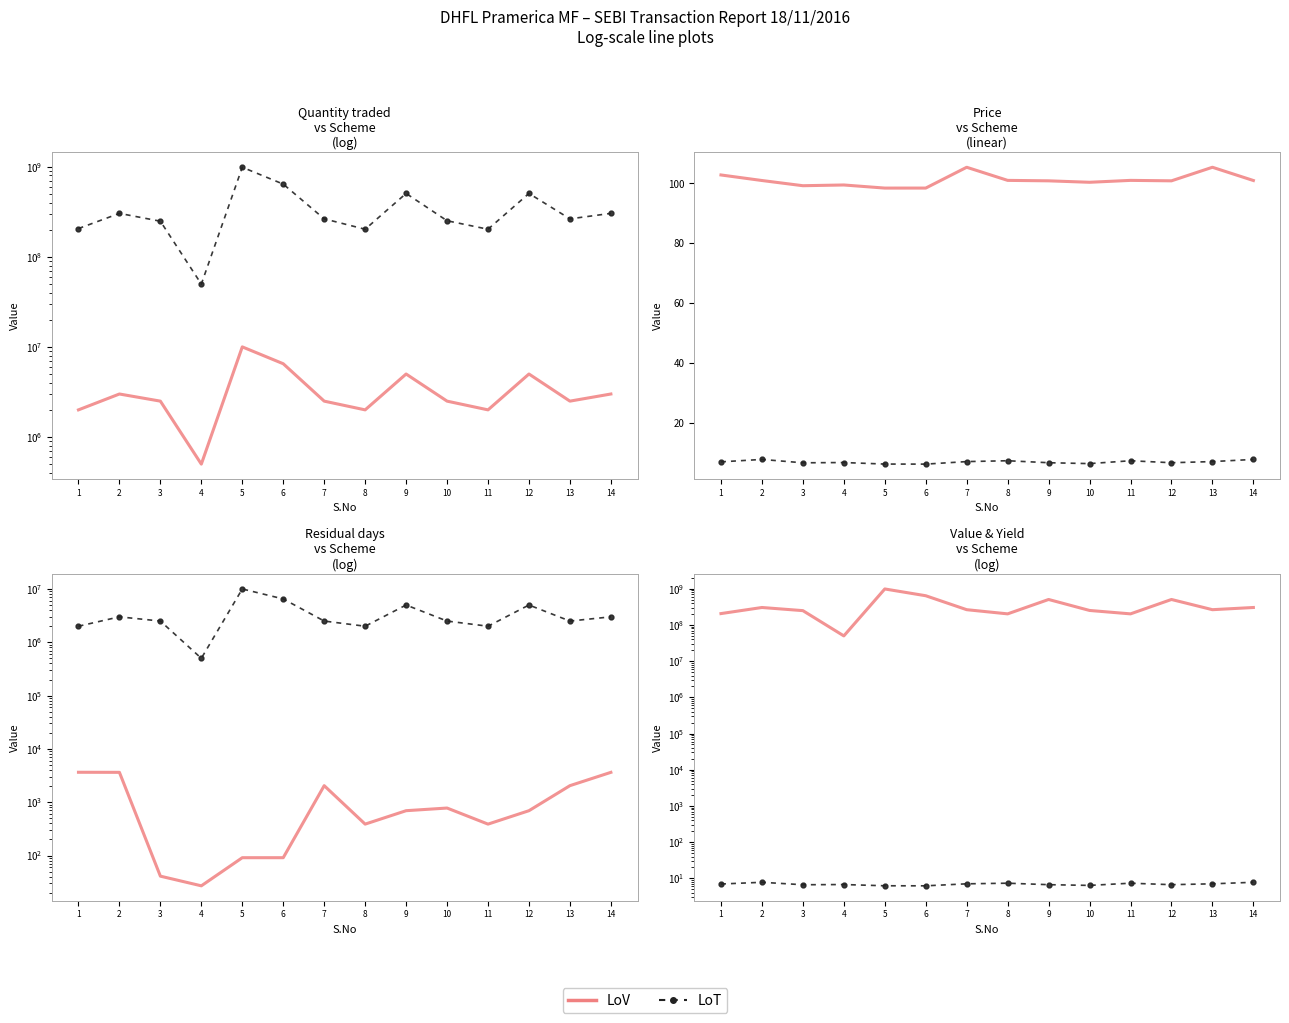

At which category does Quantity traded reach its first local peak?

2